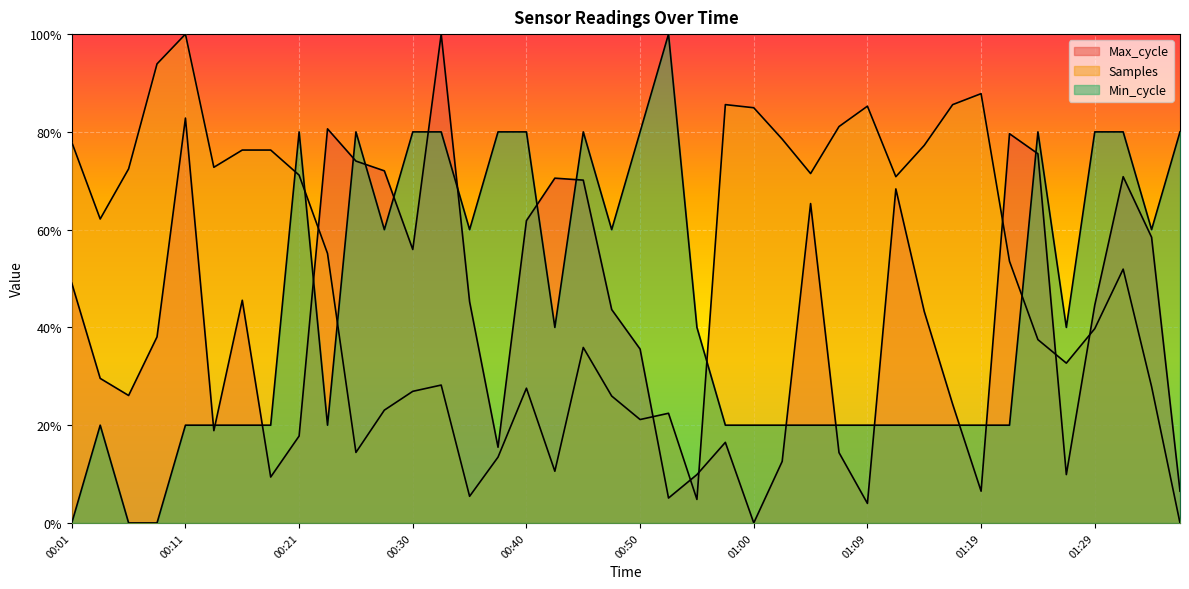

True or false: Min_cycle and Samples cross at least once.

True